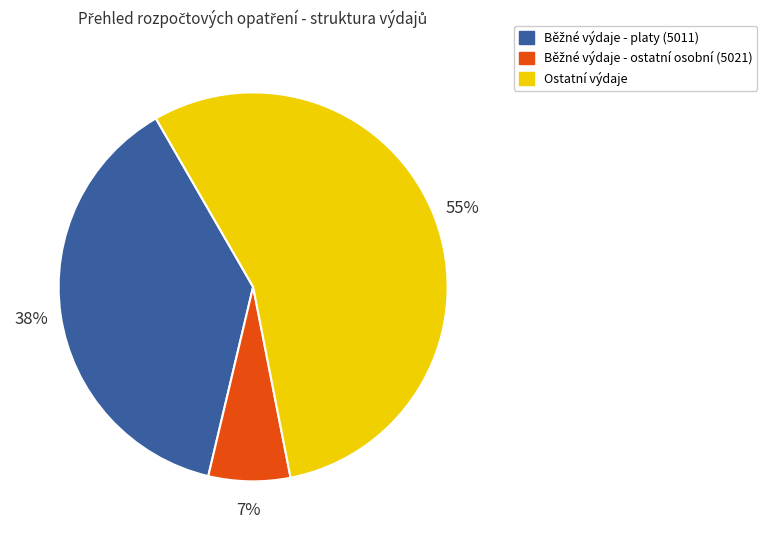

Is there a majority slice in this chart?

Yes